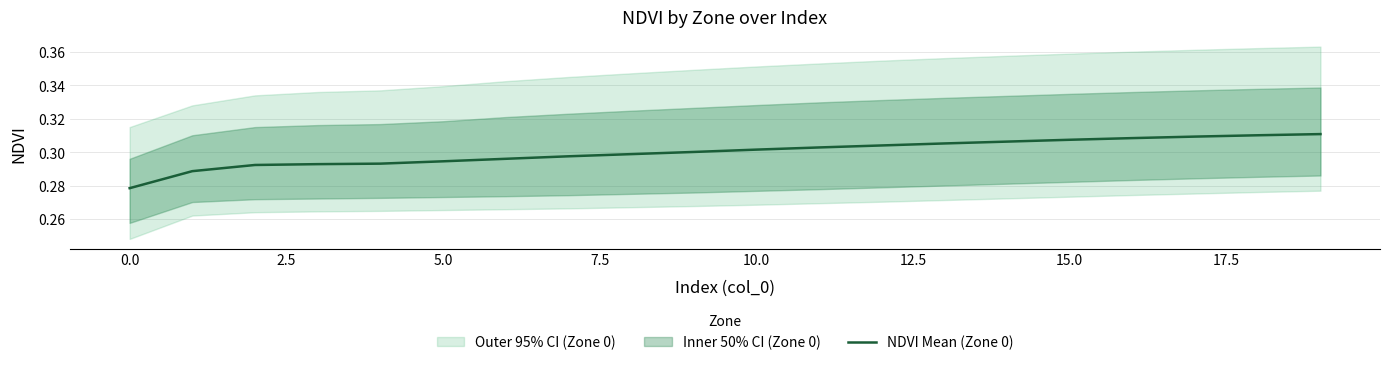

Is it true that the value at 16 is 0.3?

True